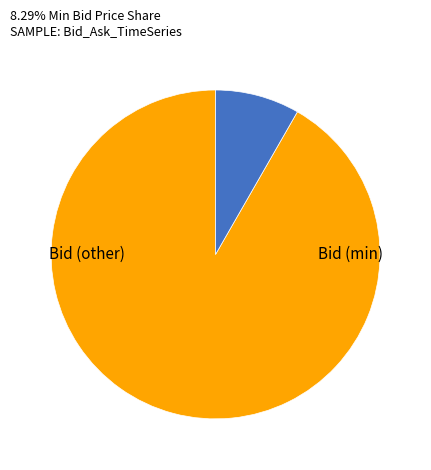

Does any single category account for the majority?

Yes